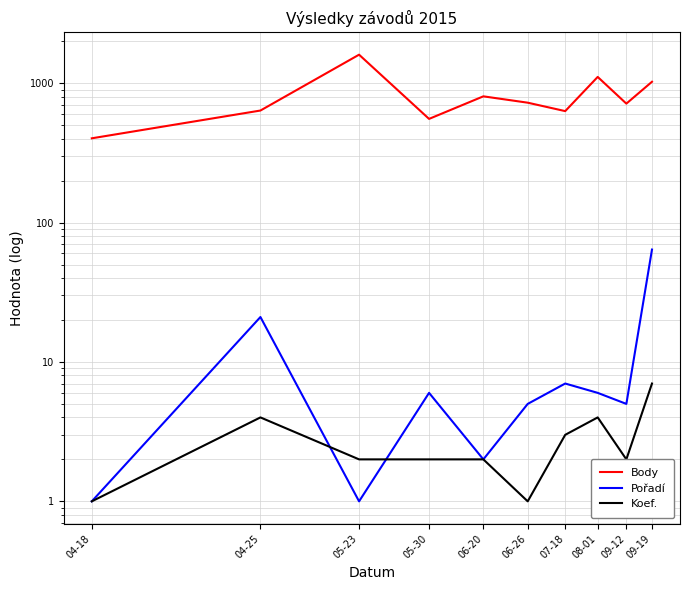

What is the total value across all series at 07-18?

640